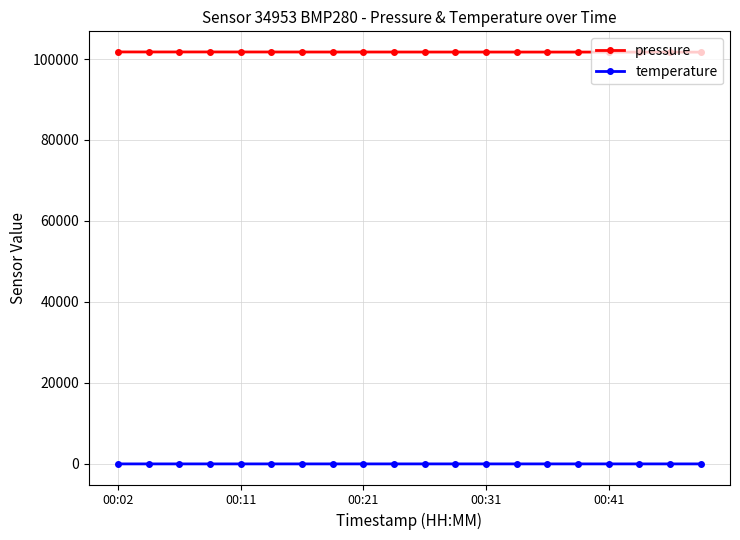

What is the difference between the maximum and second lowest values in the temperature series?

0.3